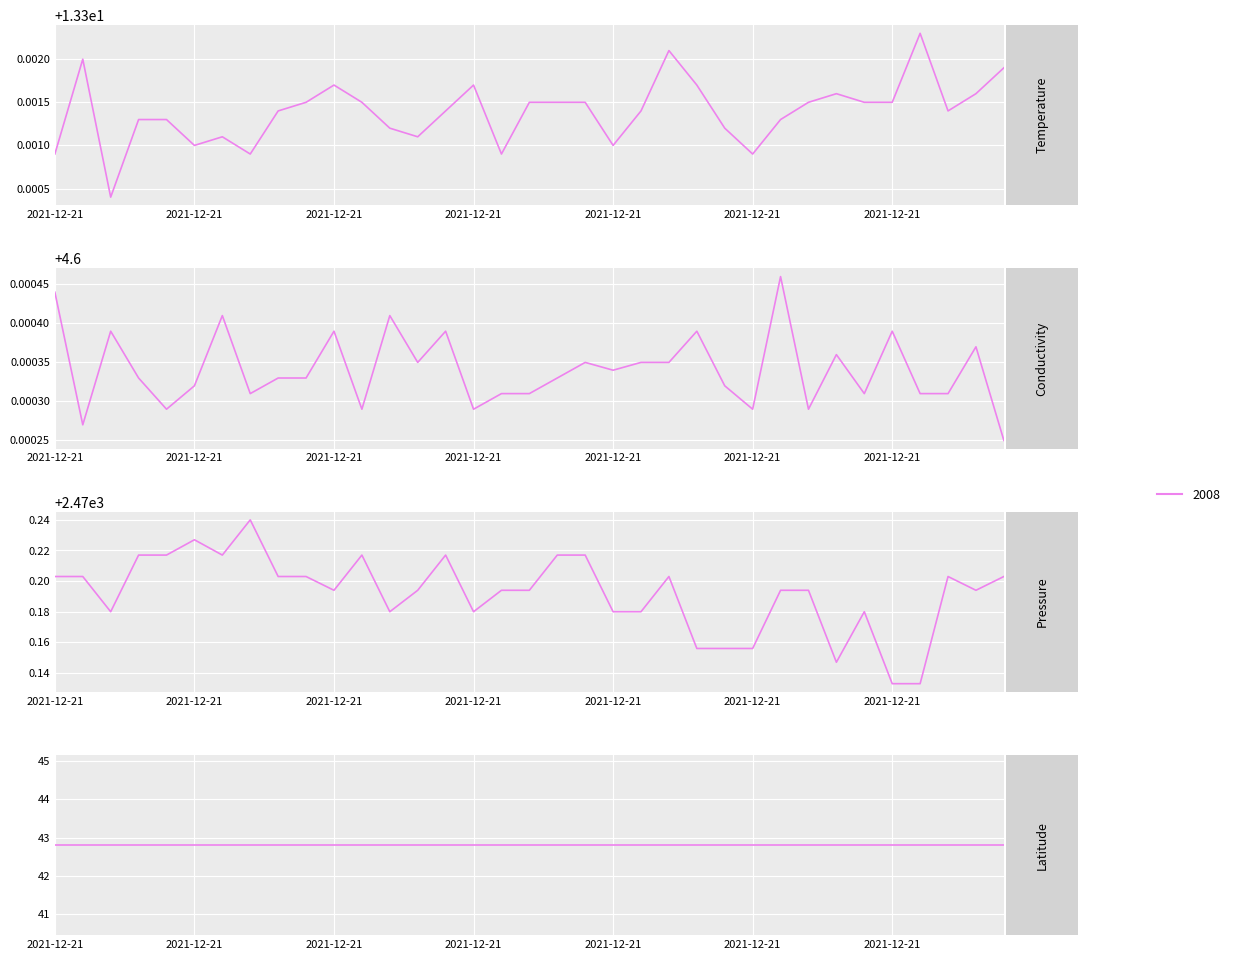

What is the spread (max minus min) of values at 7?

2465.6